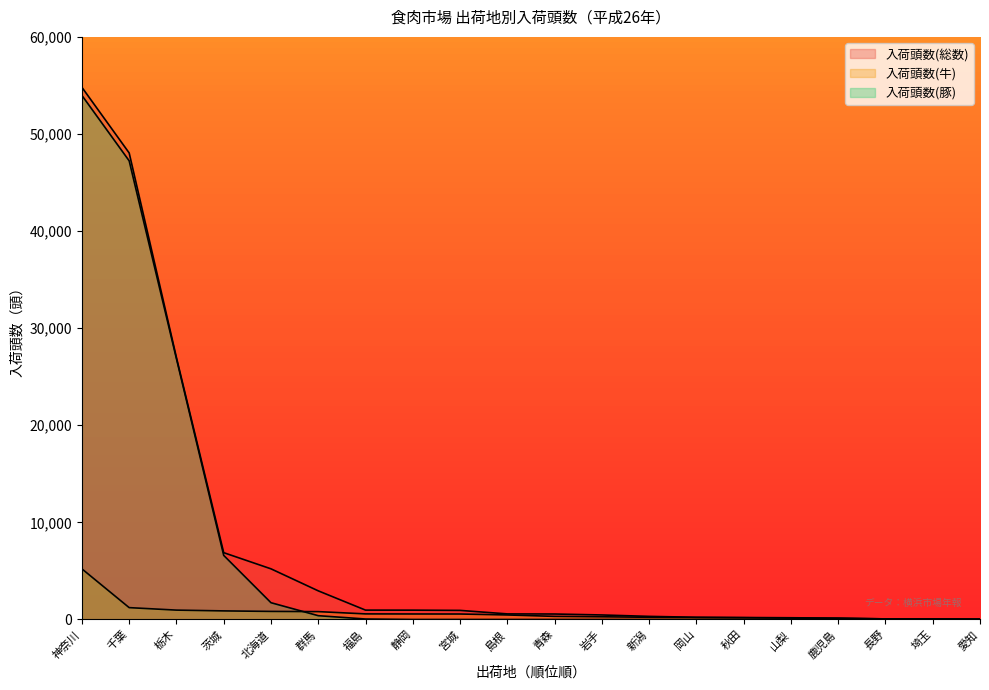

What position from the right is 岩手?

9